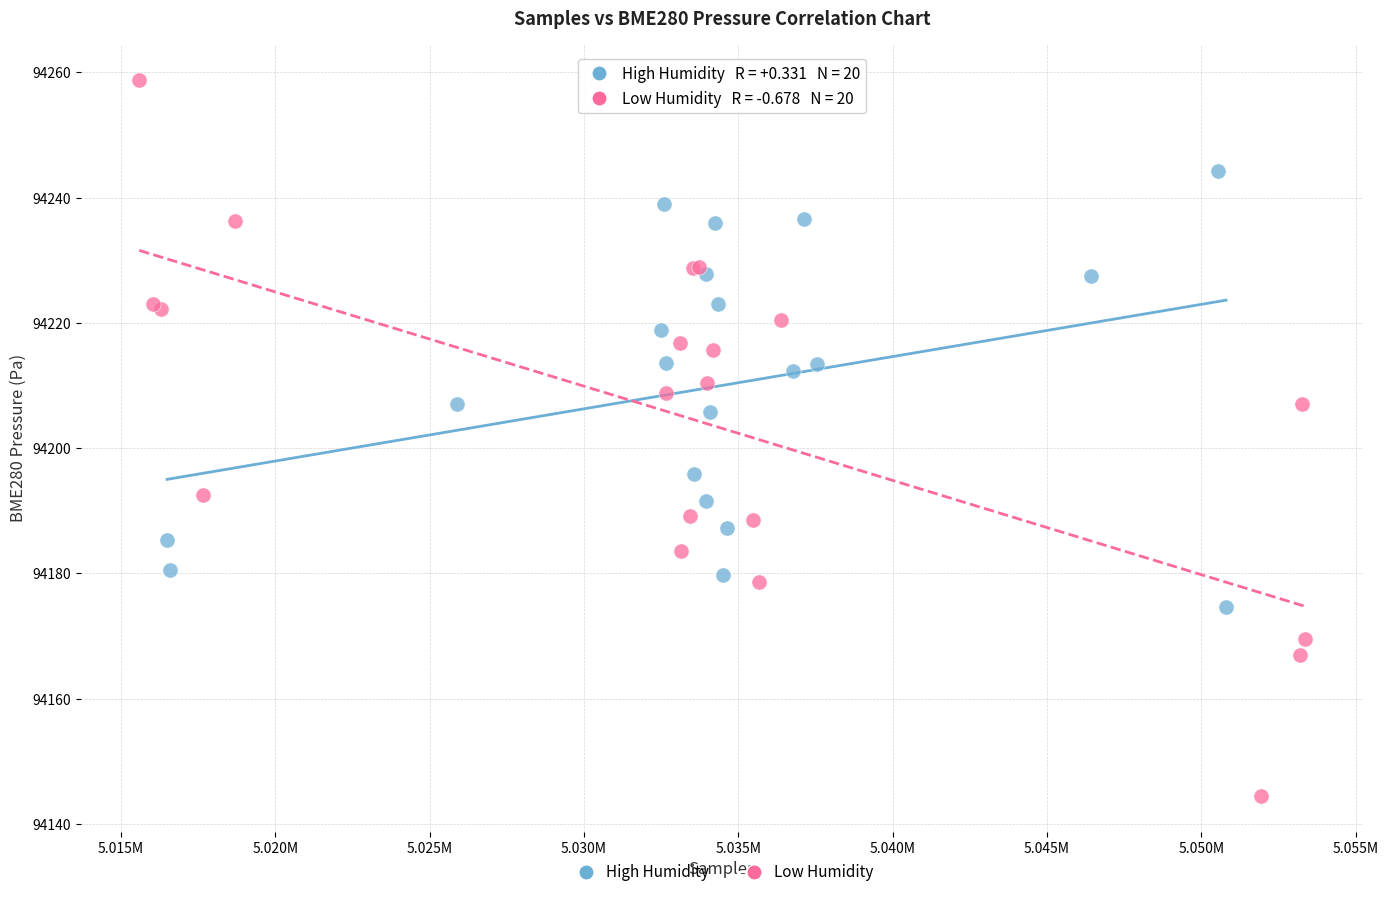

What are all the series names shown in the legend?

High Humidity, Low Humidity